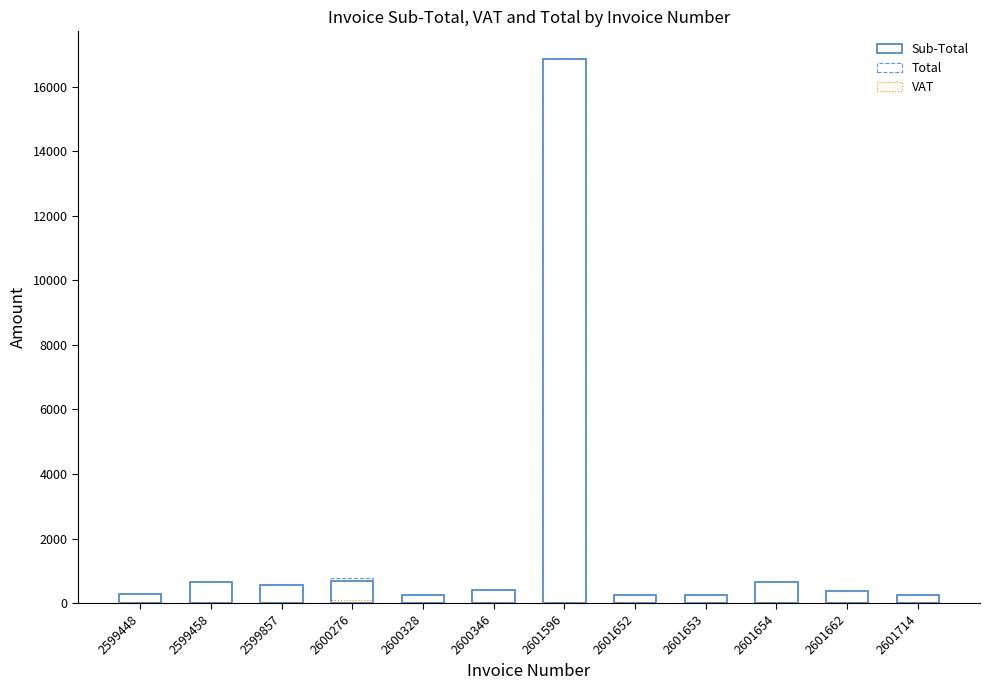

True or false: Total has a value of 574.0 at 2599857.

True